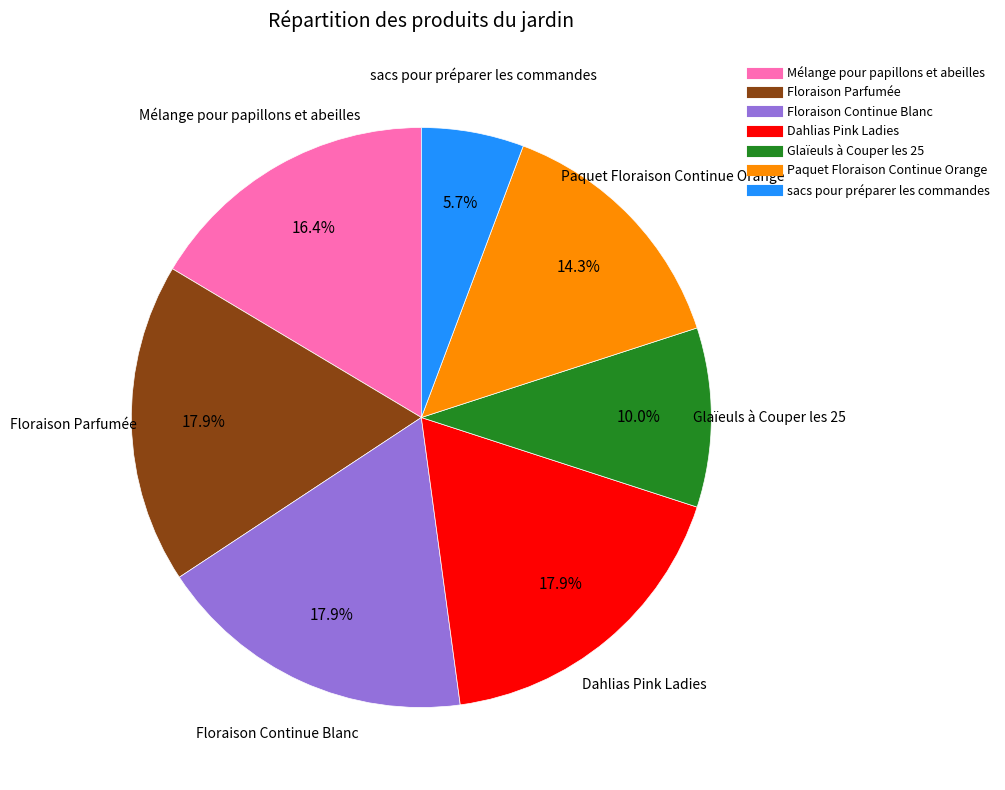

How many segments does this pie chart have?

7